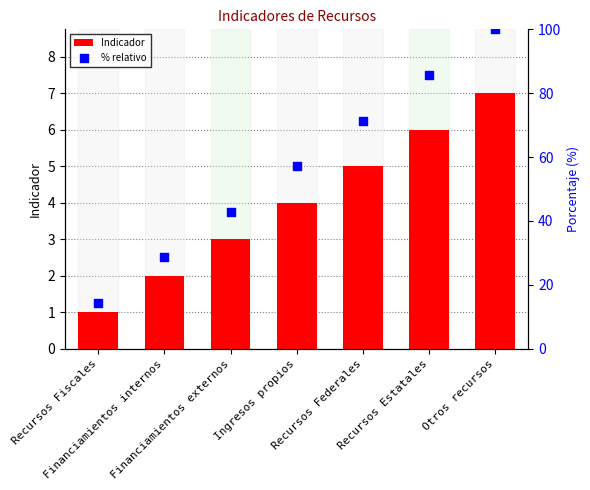

Which series has the largest total across all categories?

% relativo